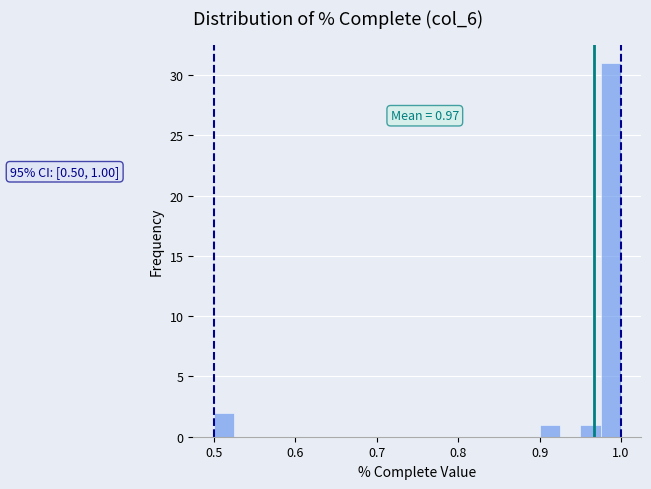

Around what value on the x-axis is the tallest bar? Give the approximate position of its centre, as read against the axis.

0.99